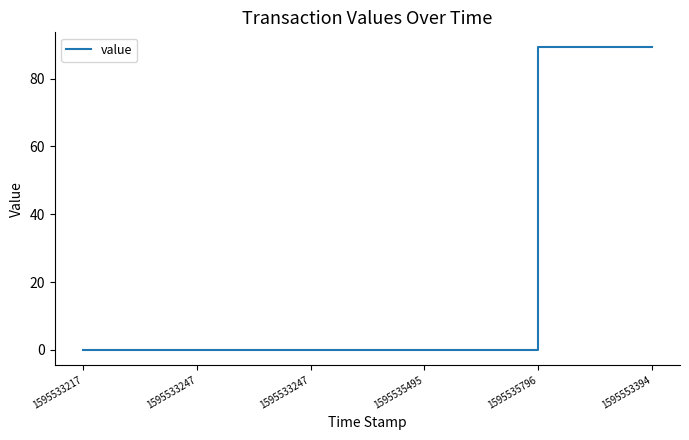

Reading left to right, list all the values displayed in this chart.

1595533217=0.0	1595533247=0.0	1595533247=0.0	1595535495=0.0	1595535796=89.2	1595553394=89.2